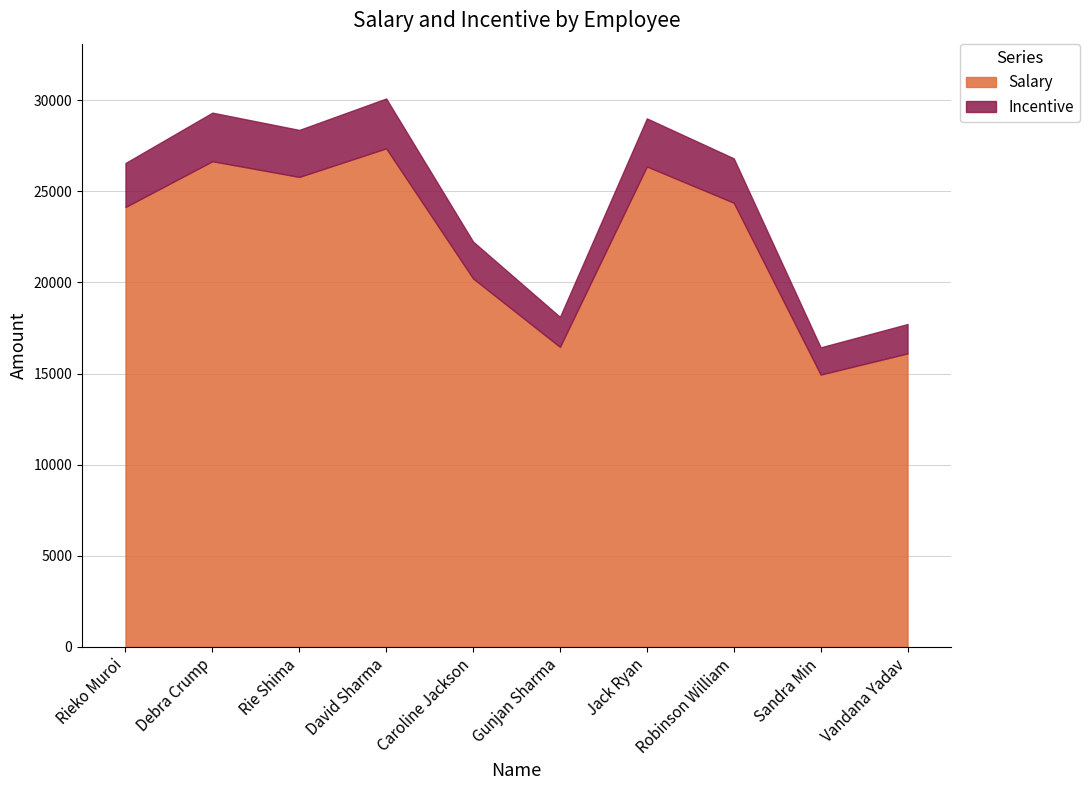

What is the total value across all series at Debra Crump?

29319.4